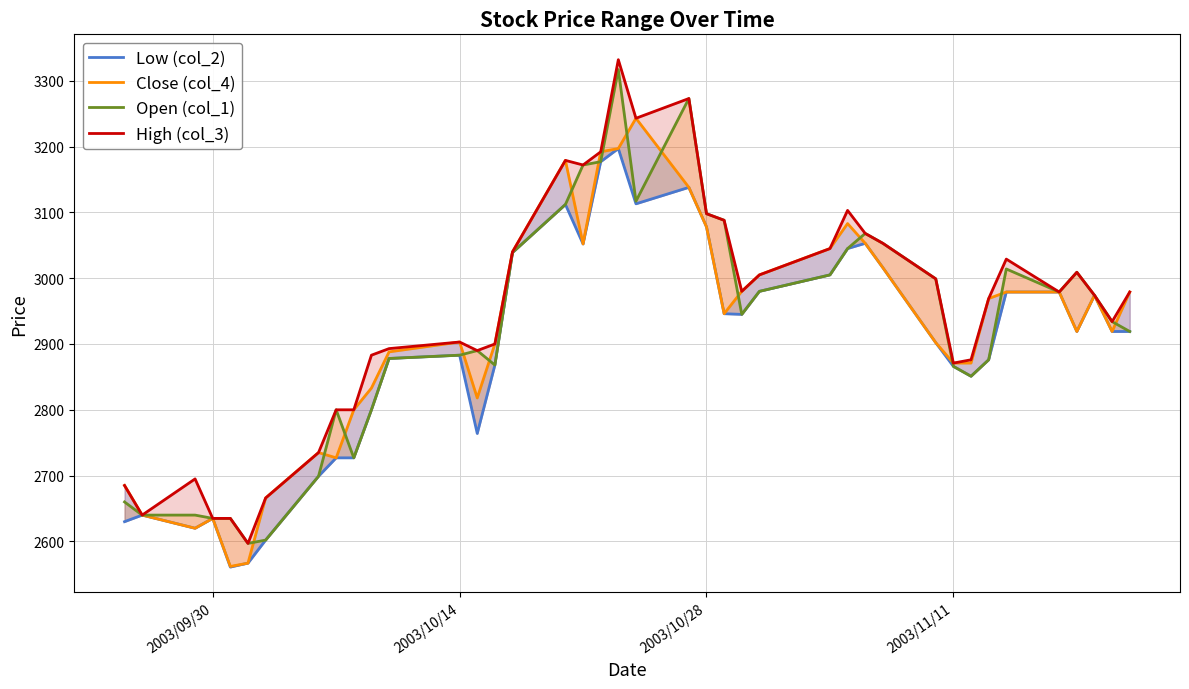

True or false: Open (col_1) has a value of 870 at 23.

False